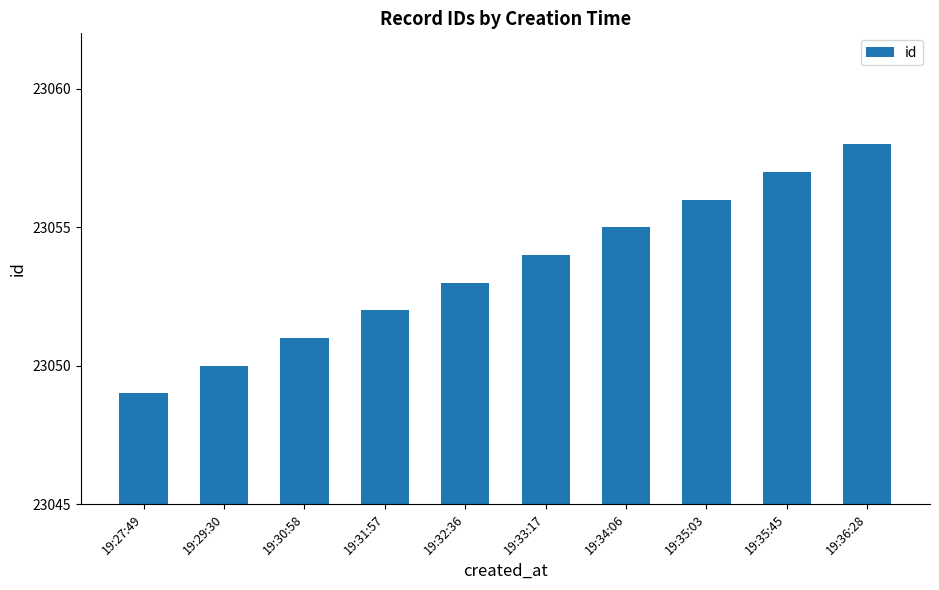

Reading left to right, list all the values displayed in this chart.

19:27:49=23049	19:29:30=23050	19:30:58=23051	19:31:57=23052	19:32:36=23053	19:33:17=23054	19:34:06=23055	19:35:03=23056	19:35:45=23057	19:36:28=23058